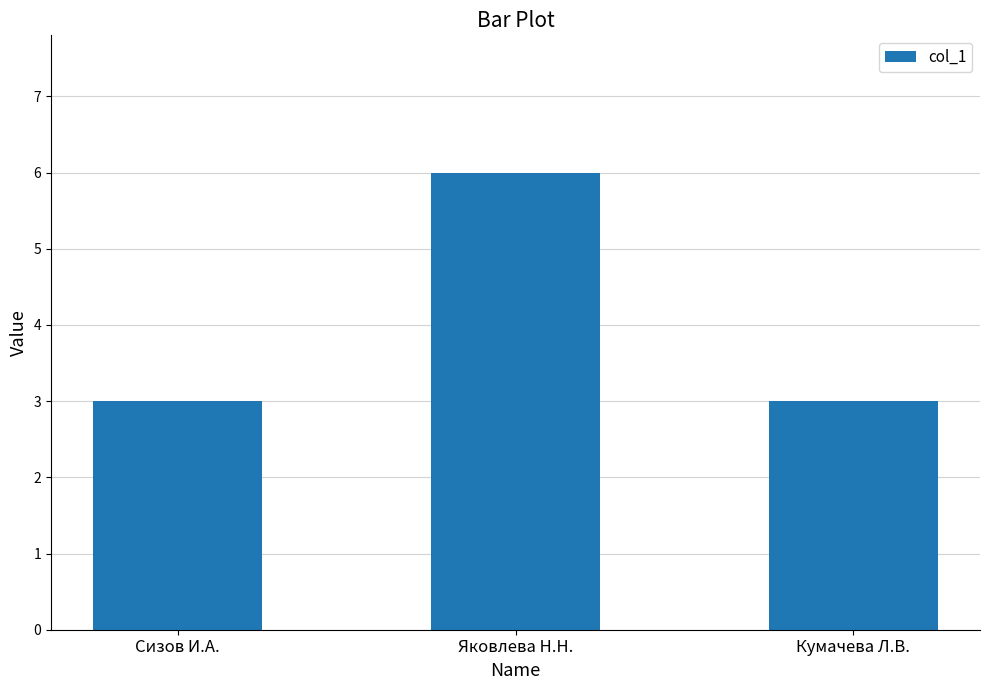

What is the approximate value at Яковлева Н.Н.?

6